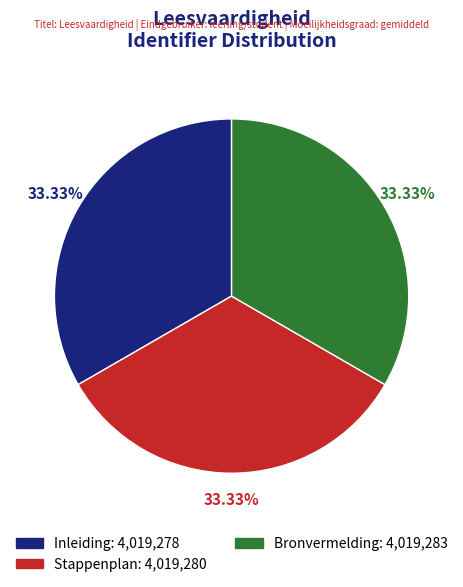

To the nearest percent, what is the combined percentage of Inleiding and Bronvermelding?

67%